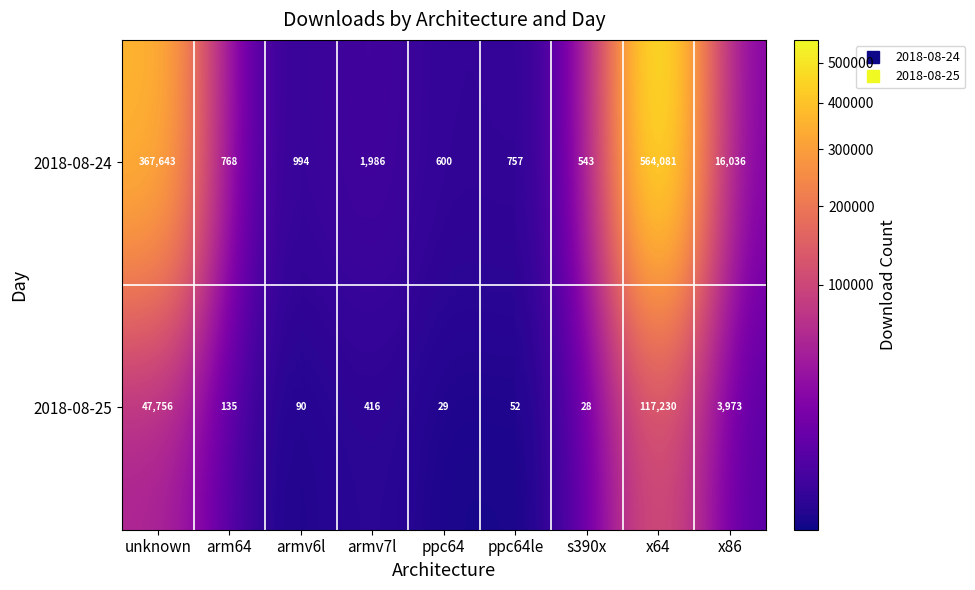

Reading left to right, list all the values displayed in this chart.

2018-08-24: 367643	768	994	1986	600	757	543	564081	16036
2018-08-25: 47756	135	90	416	29	52	28	117230	3973